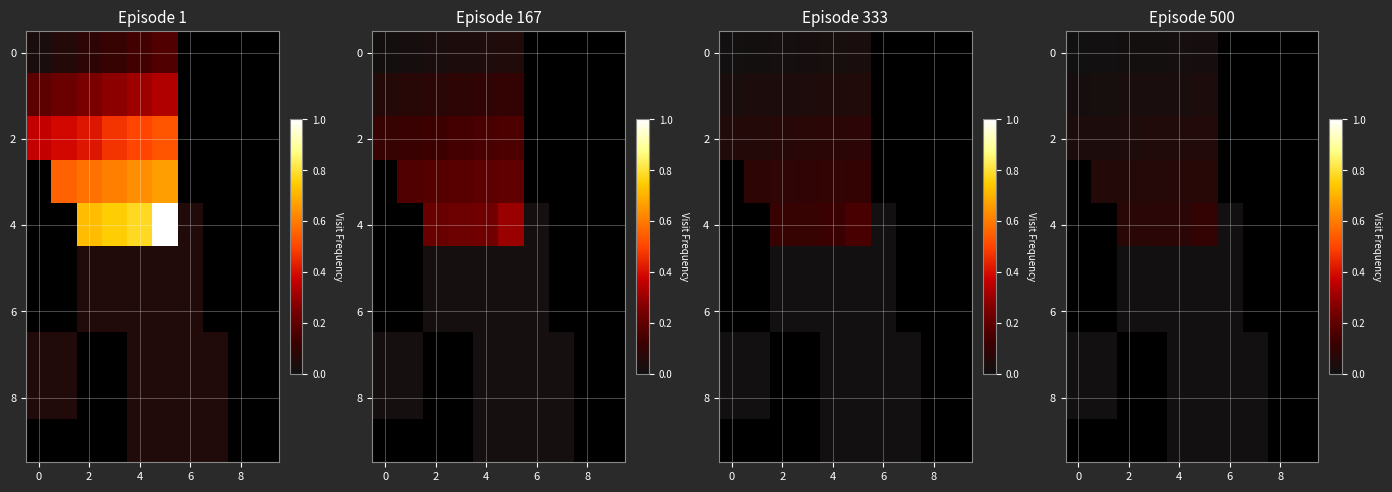

At how many categories does at least one series exceed 0?

8